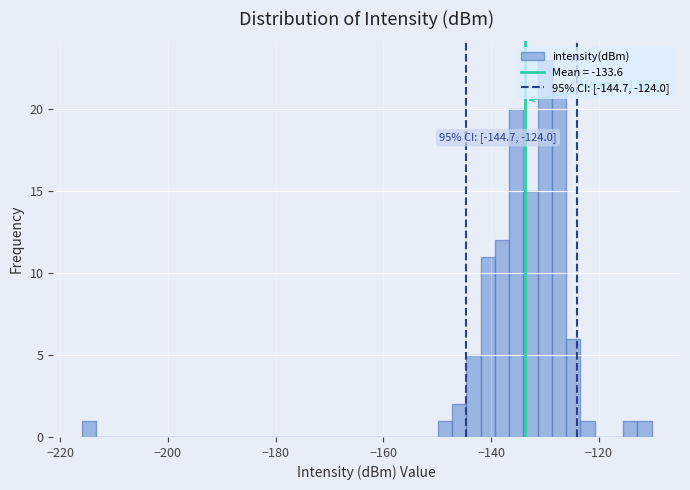

Read against the x-axis, roughly where is the centre of the tallest bar?

-130